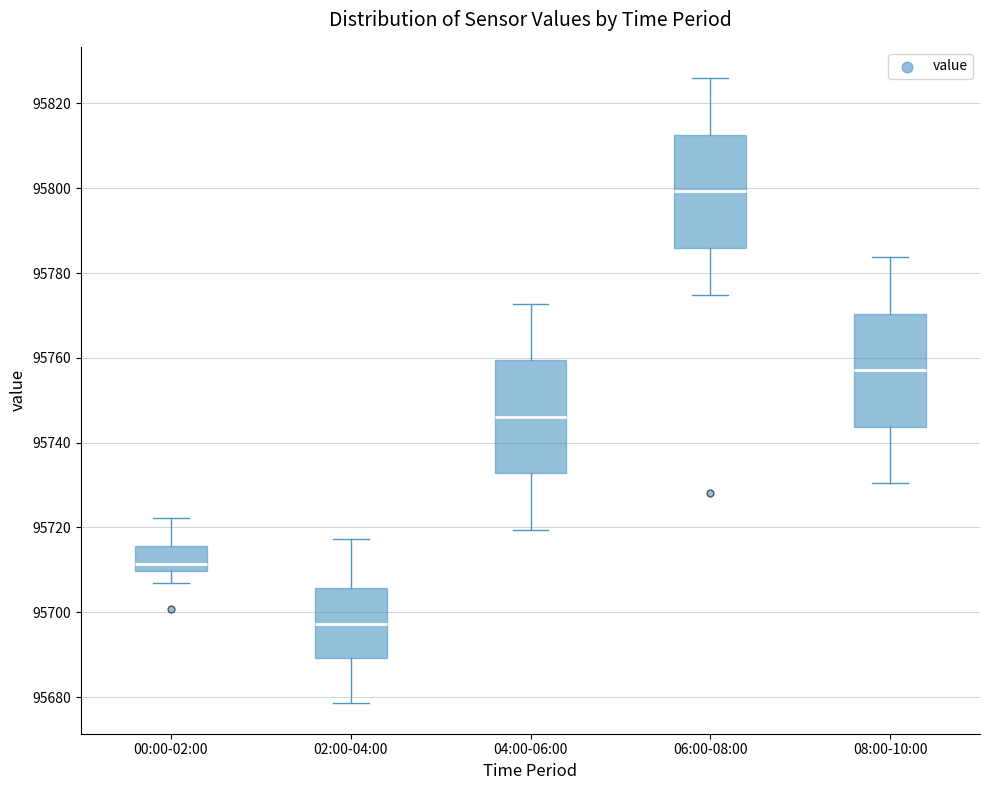

Reading left to right, transcribe this box plot: for each box, give where its median line is, the range the box spans, and where its two whiskers end, as read against the y-axis. The values are not printed on the chart, so give them approximately, as read against the axis.

00:00-02:00: median 95712, box 95710 to 95716, whiskers 95706 to 95722
02:00-04:00: median 95698, box 95690 to 95706, whiskers 95678 to 95718
04:00-06:00: median 95746, box 95732 to 95760, whiskers 95720 to 95772
06:00-08:00: median 95800, box 95786 to 95812, whiskers 95774 to 95826
08:00-10:00: median 95758, box 95744 to 95770, whiskers 95730 to 95784